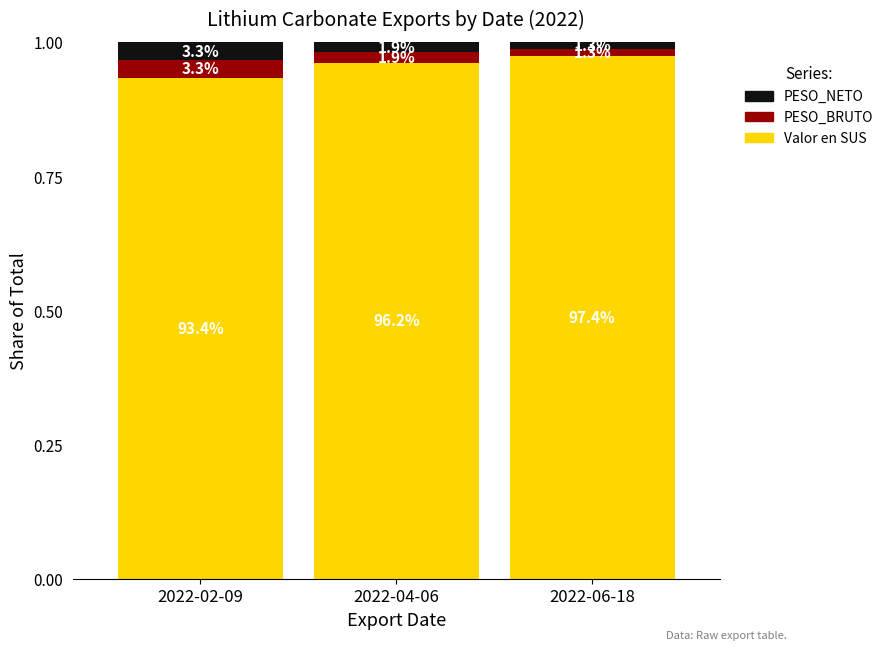

Which has a higher value, 2022-04-06 or 2022-02-09?

2022-04-06